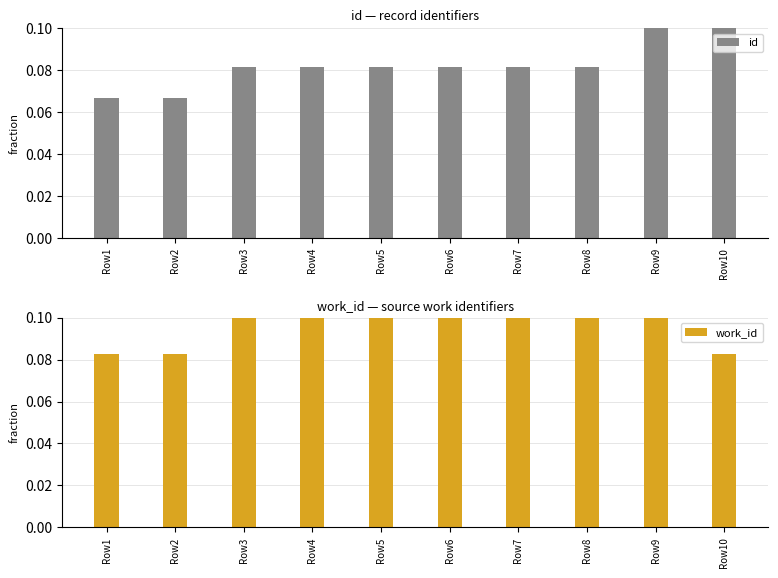

At Row8, list the series in order from smallest to largest.

id, work_id